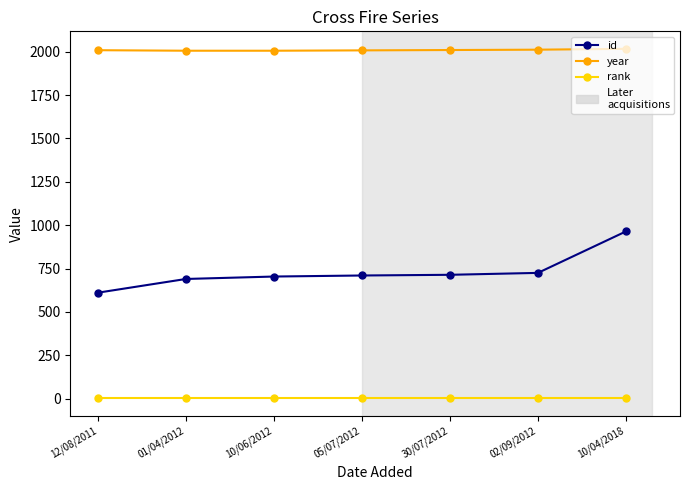

Which series has the largest range (max minus min)?

id